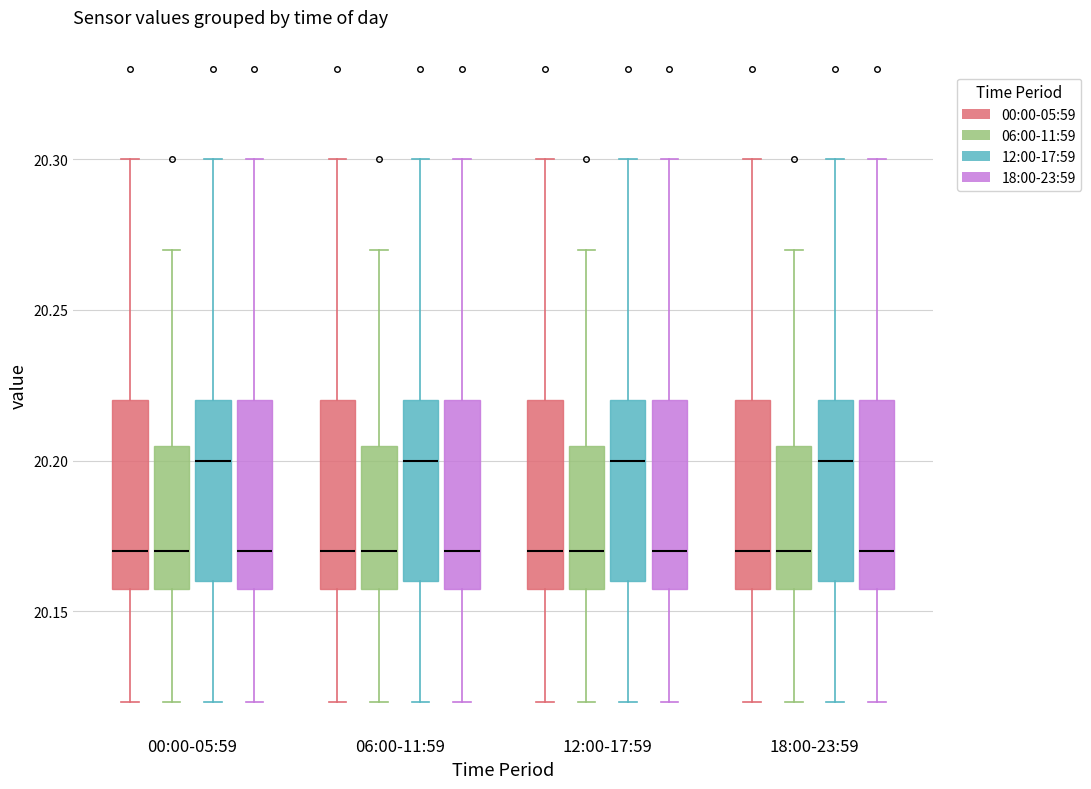

Reading left to right, read every box against the y-axis: the position of its median line, the range the box covers, and the ends of its whiskers. The values are not printed on the chart, so give them approximately, as read against the axis.

00:00-05:59 (00:00-05:59): median 20.170, box 20.160 to 20.220, whiskers 20.120 to 20.300
00:00-05:59 (06:00-11:59): median 20.170, box 20.160 to 20.205, whiskers 20.120 to 20.270
00:00-05:59 (12:00-17:59): median 20.200, box 20.160 to 20.220, whiskers 20.120 to 20.300
00:00-05:59 (18:00-23:59): median 20.170, box 20.160 to 20.220, whiskers 20.120 to 20.300
06:00-11:59 (00:00-05:59): median 20.170, box 20.160 to 20.220, whiskers 20.120 to 20.300
06:00-11:59 (06:00-11:59): median 20.170, box 20.160 to 20.205, whiskers 20.120 to 20.270
06:00-11:59 (12:00-17:59): median 20.200, box 20.160 to 20.220, whiskers 20.120 to 20.300
06:00-11:59 (18:00-23:59): median 20.170, box 20.160 to 20.220, whiskers 20.120 to 20.300
12:00-17:59 (00:00-05:59): median 20.170, box 20.160 to 20.220, whiskers 20.120 to 20.300
12:00-17:59 (06:00-11:59): median 20.170, box 20.160 to 20.205, whiskers 20.120 to 20.270
12:00-17:59 (12:00-17:59): median 20.200, box 20.160 to 20.220, whiskers 20.120 to 20.300
12:00-17:59 (18:00-23:59): median 20.170, box 20.160 to 20.220, whiskers 20.120 to 20.300
18:00-23:59 (00:00-05:59): median 20.170, box 20.160 to 20.220, whiskers 20.120 to 20.300
18:00-23:59 (06:00-11:59): median 20.170, box 20.160 to 20.205, whiskers 20.120 to 20.270
18:00-23:59 (12:00-17:59): median 20.200, box 20.160 to 20.220, whiskers 20.120 to 20.300
18:00-23:59 (18:00-23:59): median 20.170, box 20.160 to 20.220, whiskers 20.120 to 20.300